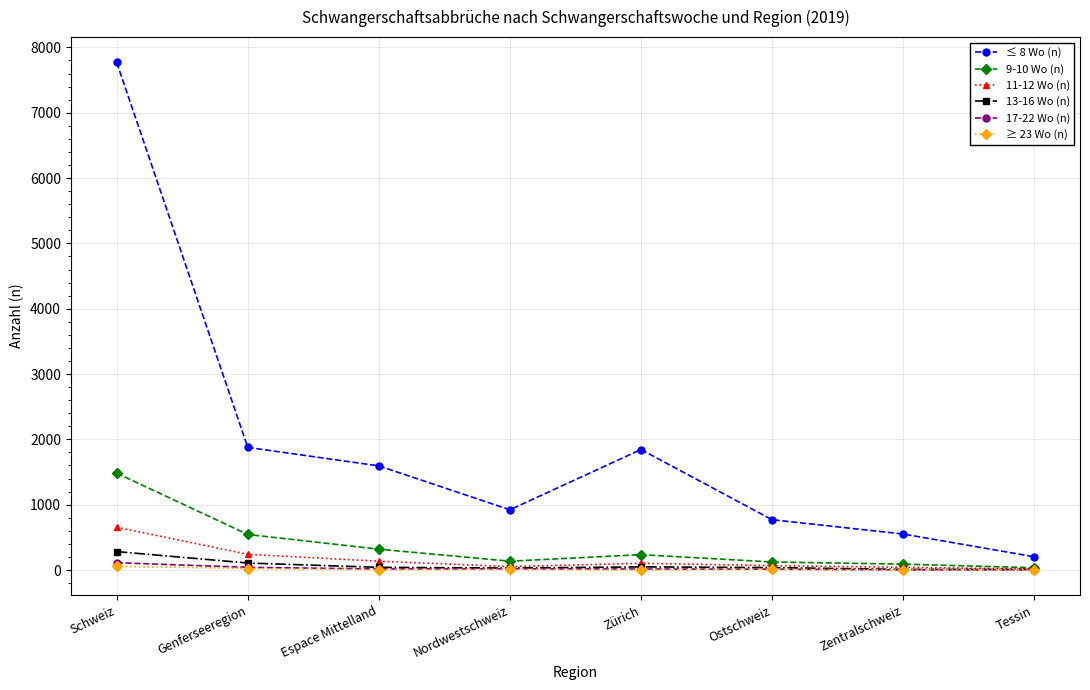

Which series has the largest total across all categories?

≤ 8 Wo (n)